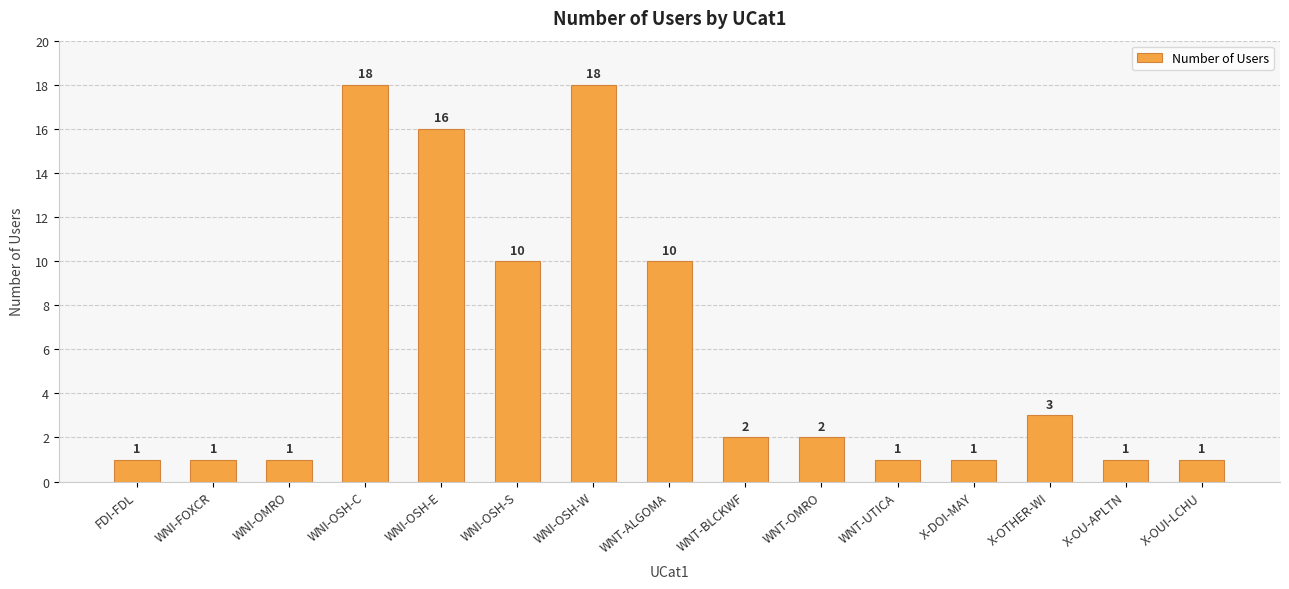

What is the value of the 1st bar from the left?

1